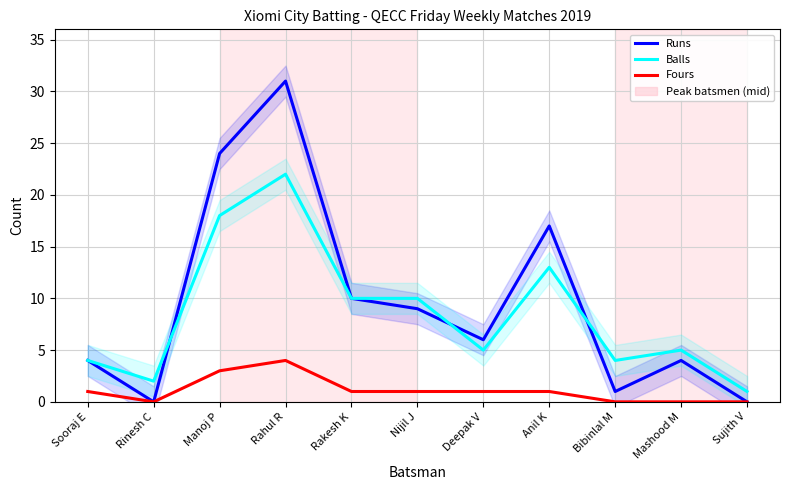

Is it true that Balls equals 7 at Bibinlal M?

False